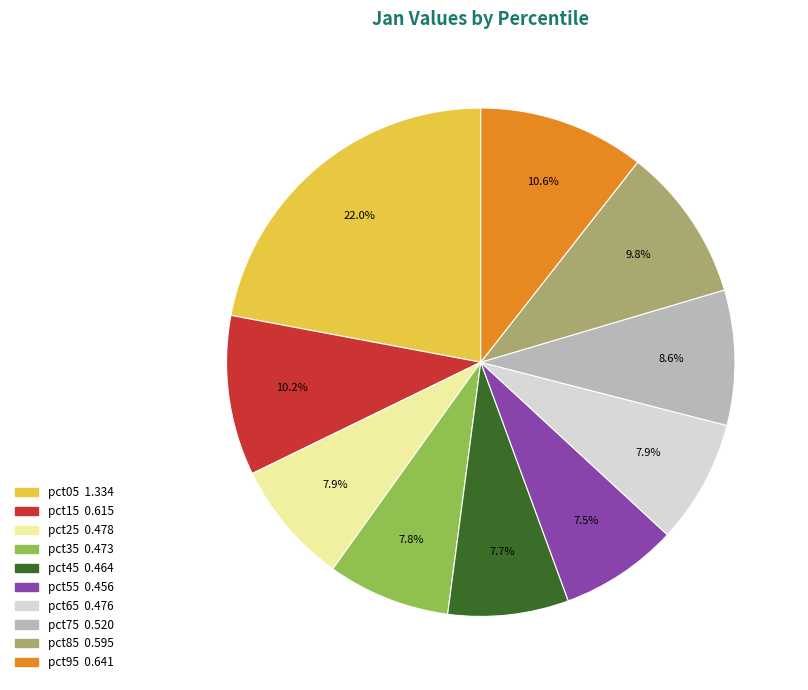

What is the largest slice in the pie chart?

pct05